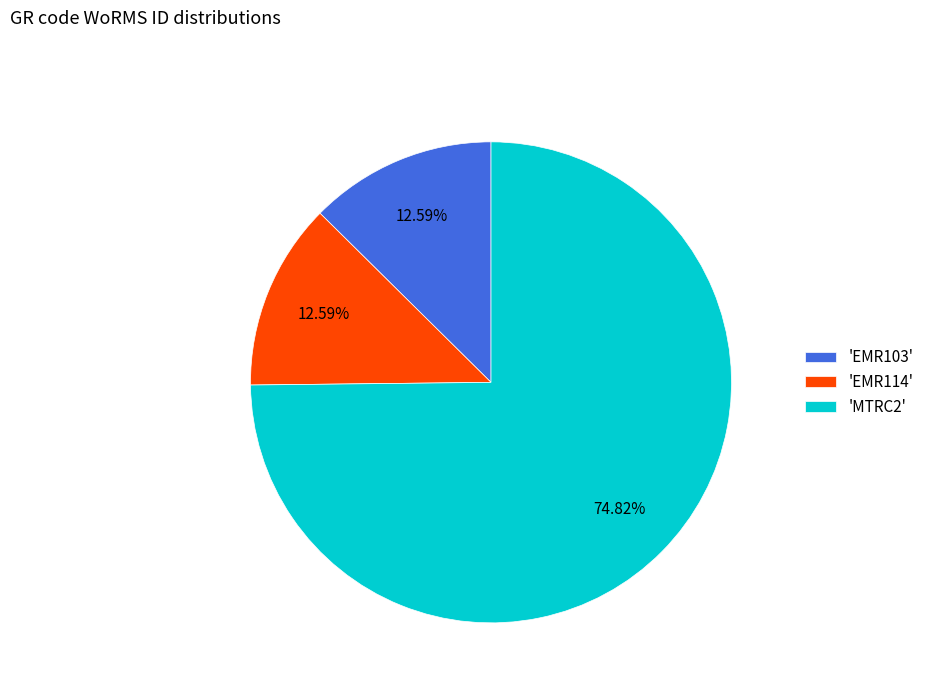

Is there a majority slice in this chart?

Yes